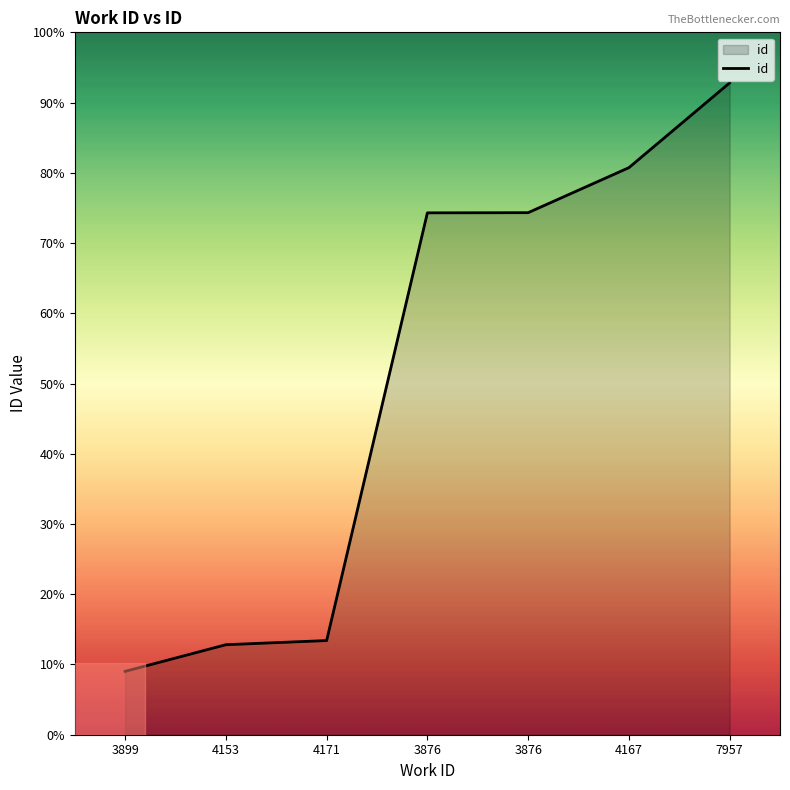

Does the chart display data point markers on the line(s)?

No